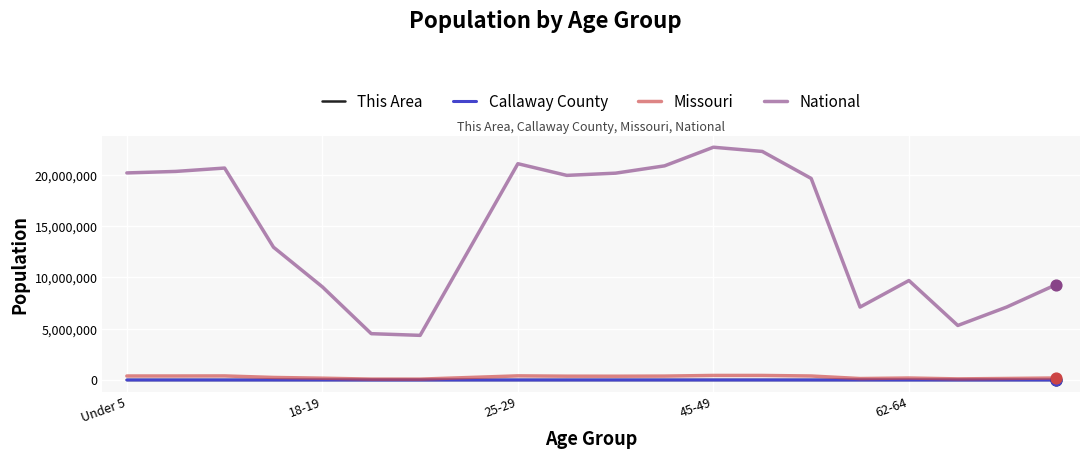

Which series has the largest total across all categories?

National